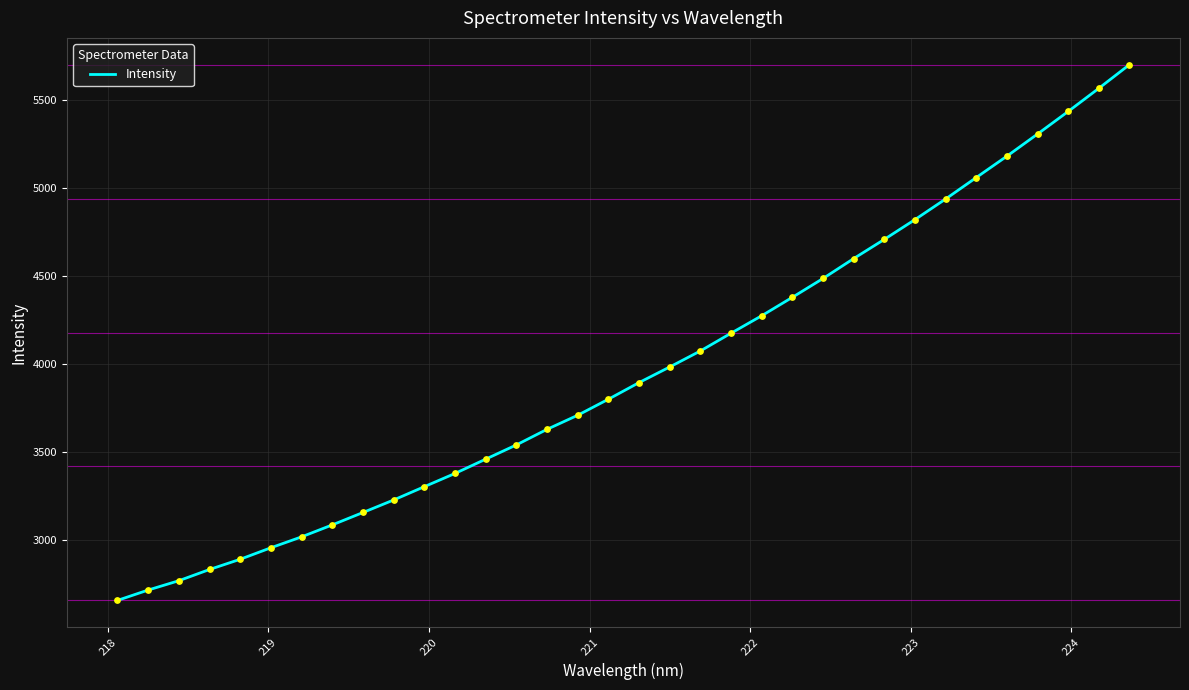

What is the difference between the maximum and minimum values?

3048.5